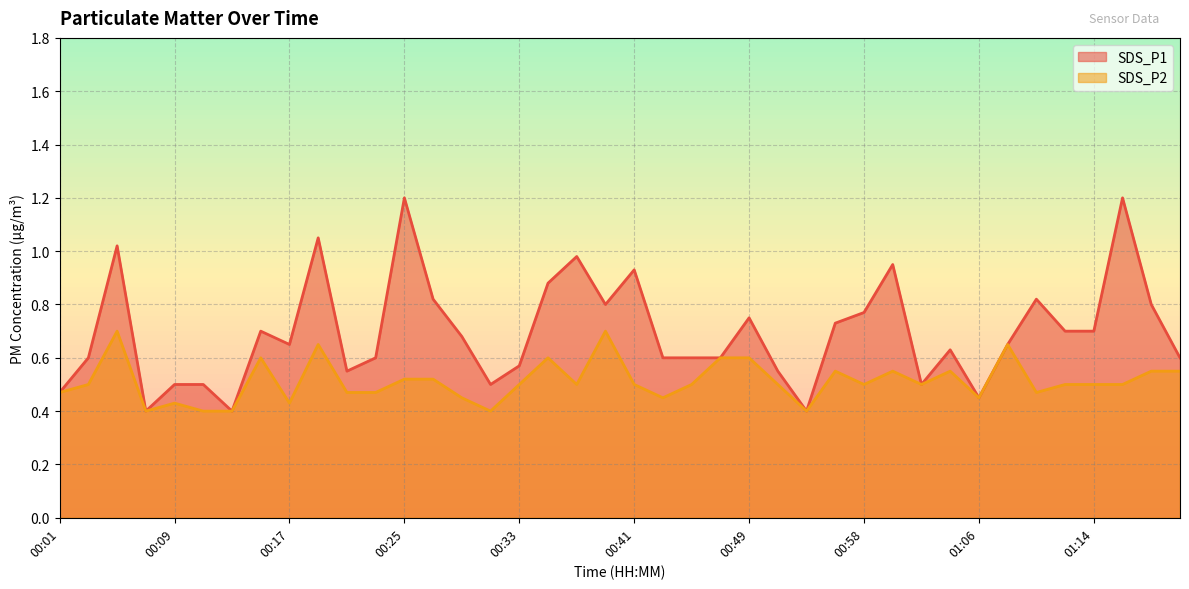

Which series has the largest range (max minus min)?

SDS_P1